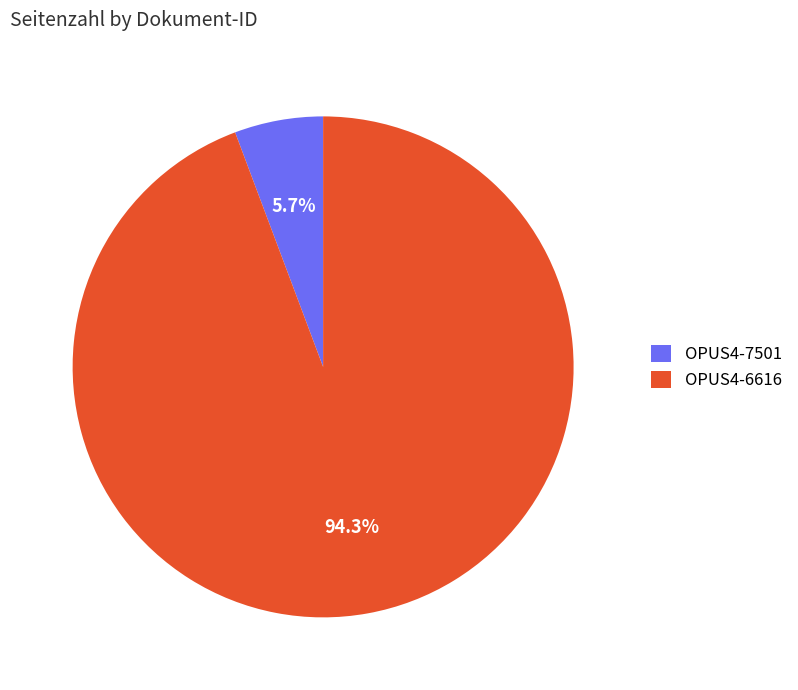

To the nearest percent, what portion does OPUS4-6616 represent?

94%